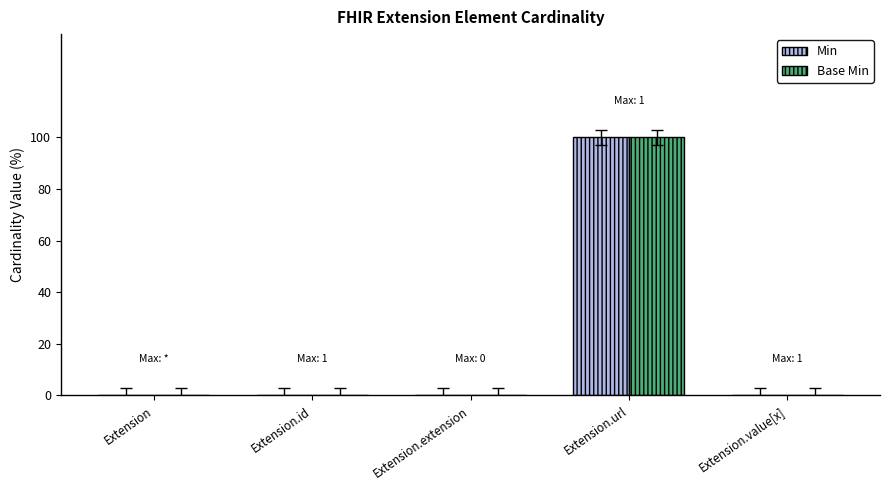

What are all the series names shown in the legend?

Min, Base Min